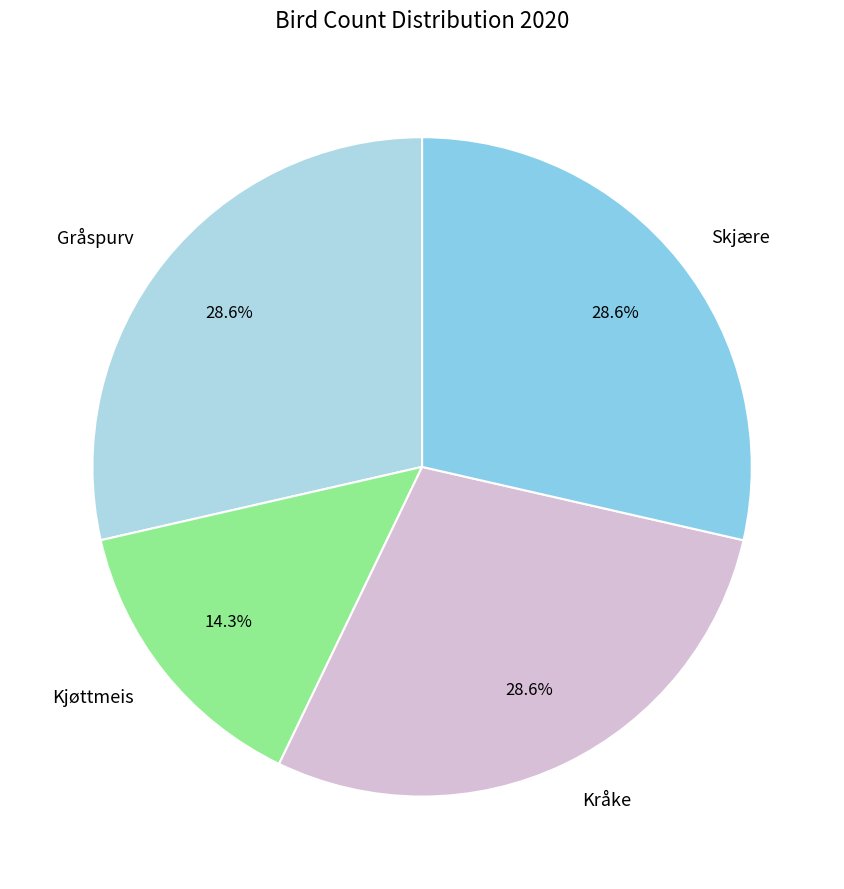

The Gråspurv slice represents 19% of the pie. True or false?

False